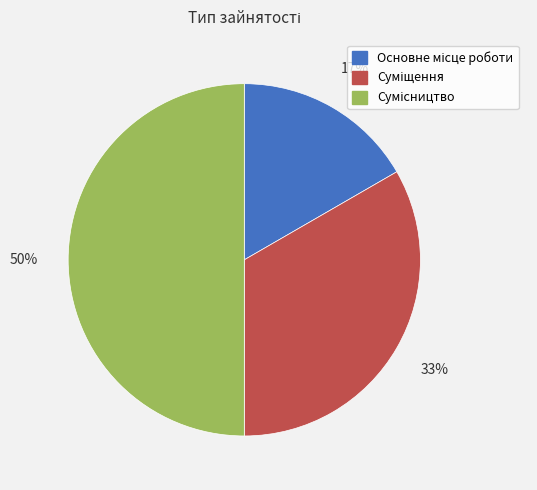

To the nearest percent, what is the average slice percentage?

33%